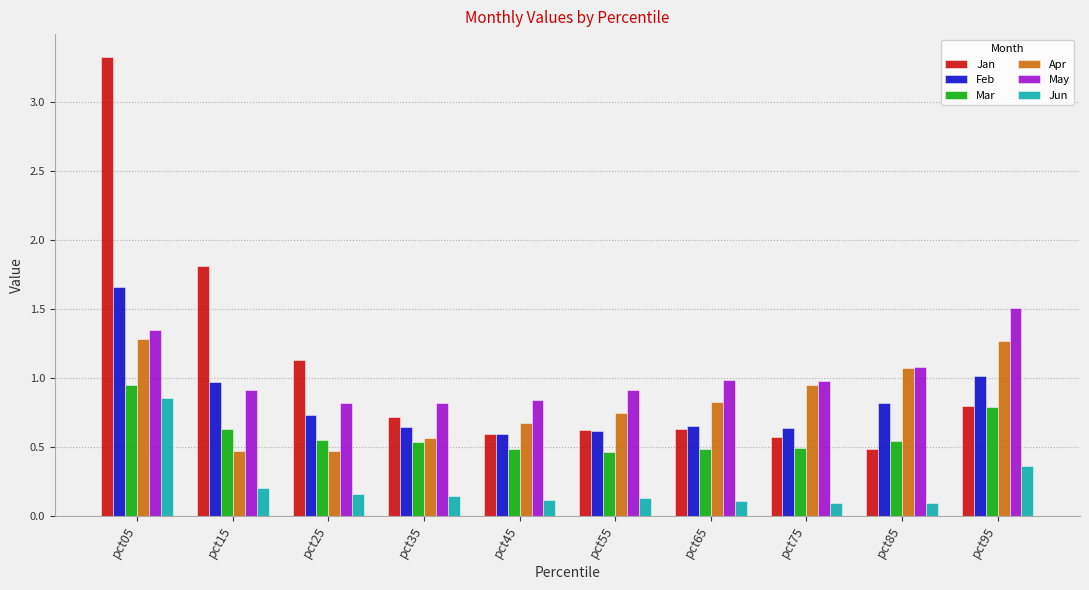

What is the sum of all Mar values?

5.9